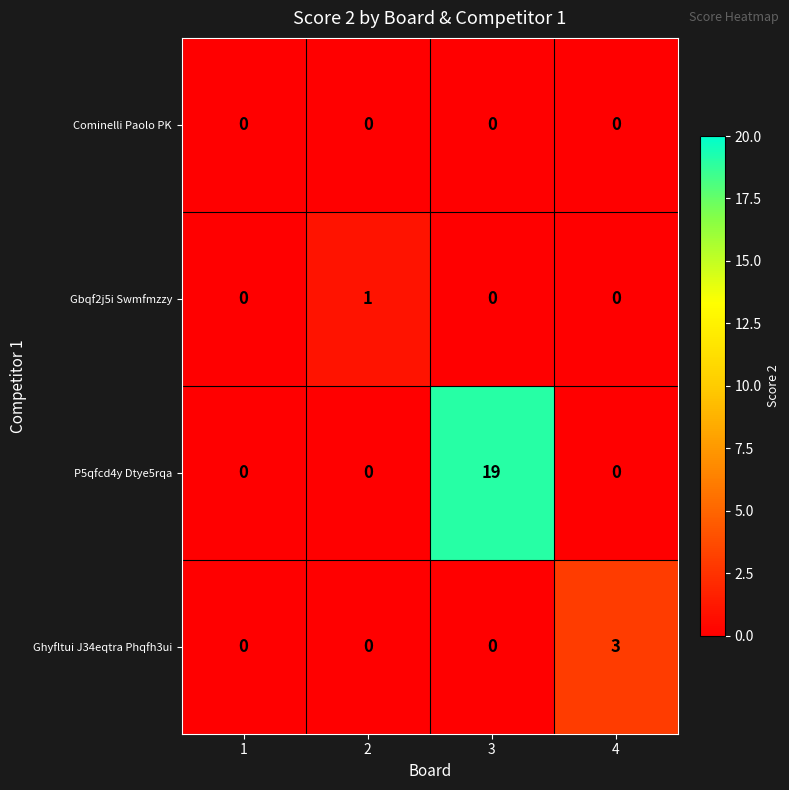

Reading left to right, extract all data points from this chart.

Cominelli Paolo PK: 1=0	2=0	3=0	4=0
Gbqf2j5i Swmfmzzy: 1=0	2=1	3=0	4=0
P5qfcd4y Dtye5rqa: 1=0	2=0	3=19	4=0
Ghyfltui J34eqtra Phqfh3ui: 1=0	2=0	3=0	4=3